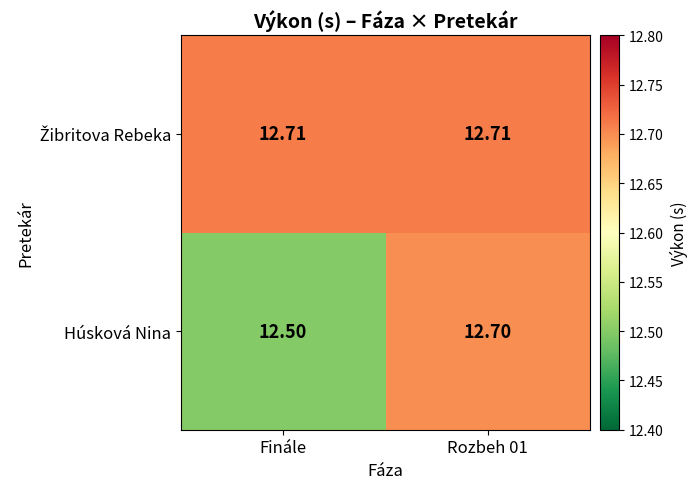

At which label is Húsková Nina closest to 12?

Finále